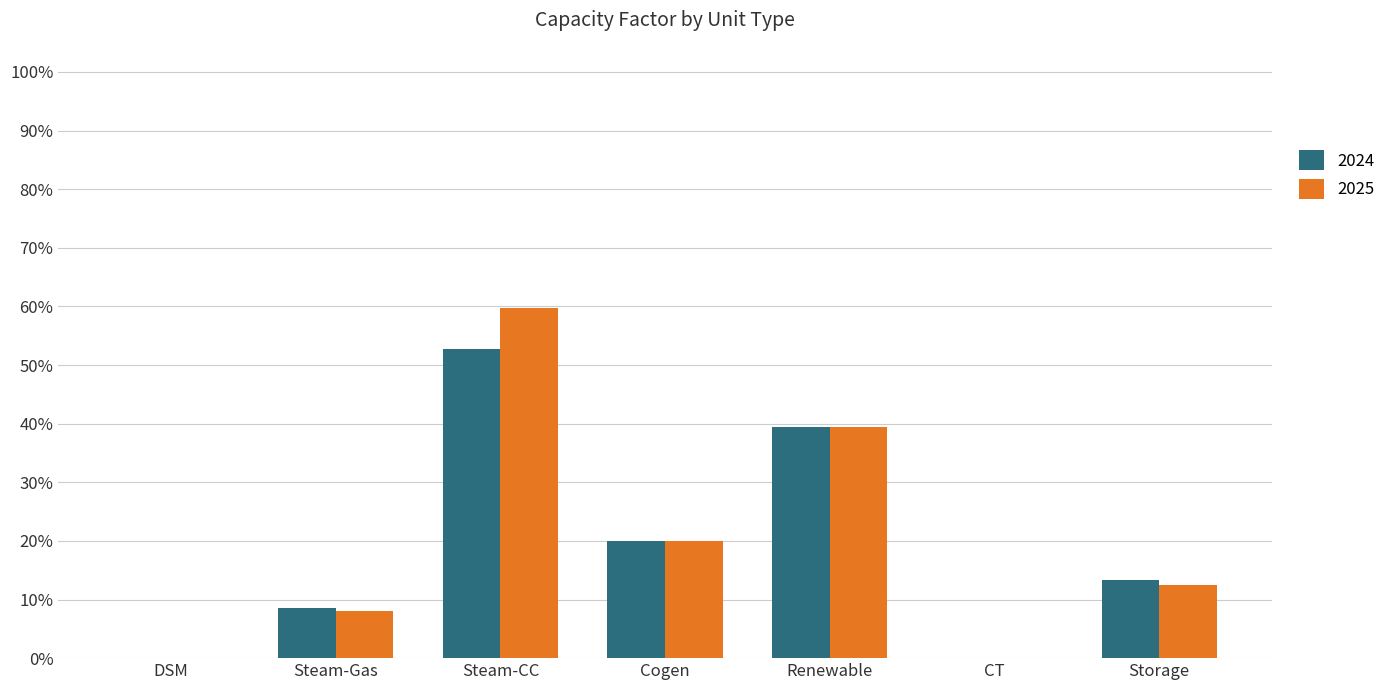

Read the 2025 value at Renewable.

0.4